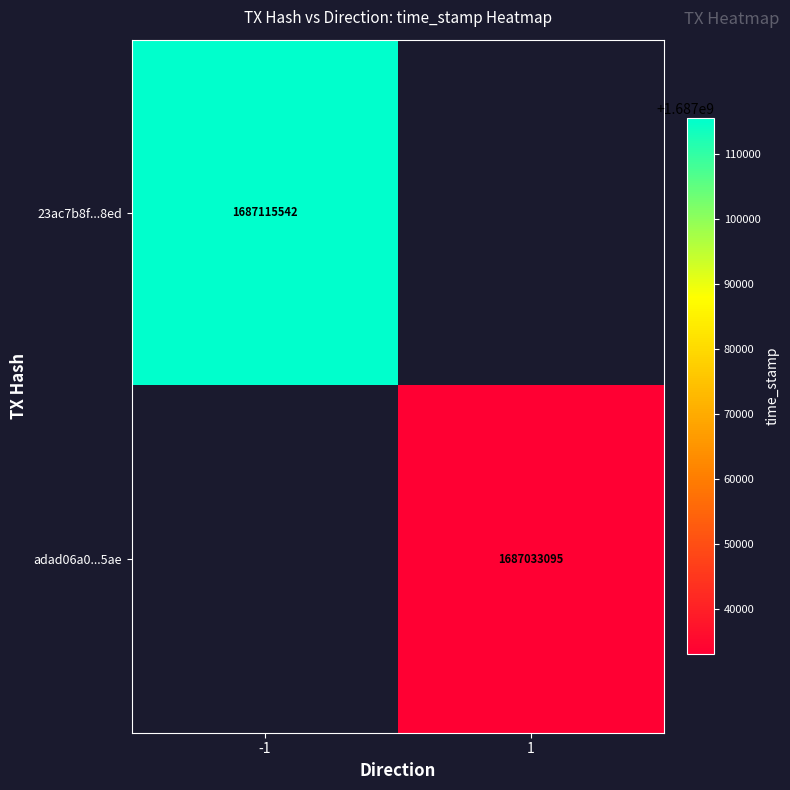

Between 1 and -1, which is larger?

-1